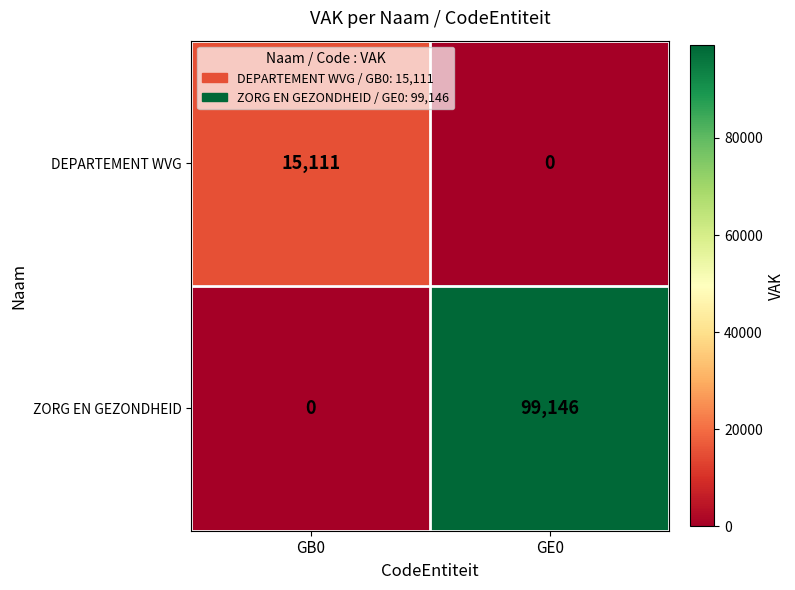

Where is ZORG EN GEZONDHEID nearest to the value 49573?

GB0